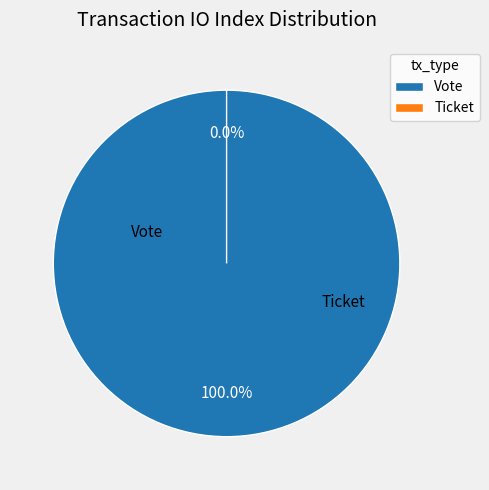

How many slices are in this pie chart?

2